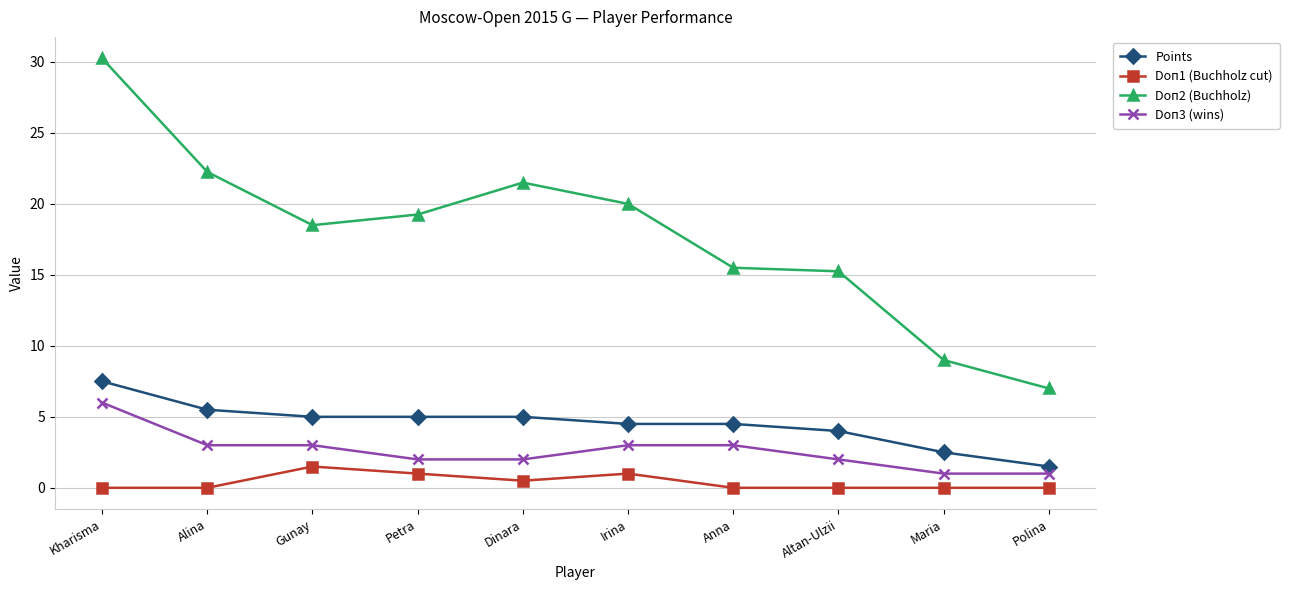

What is the sum of the Doп2 (Buchholz) values at Gunay and Maria?

27.5